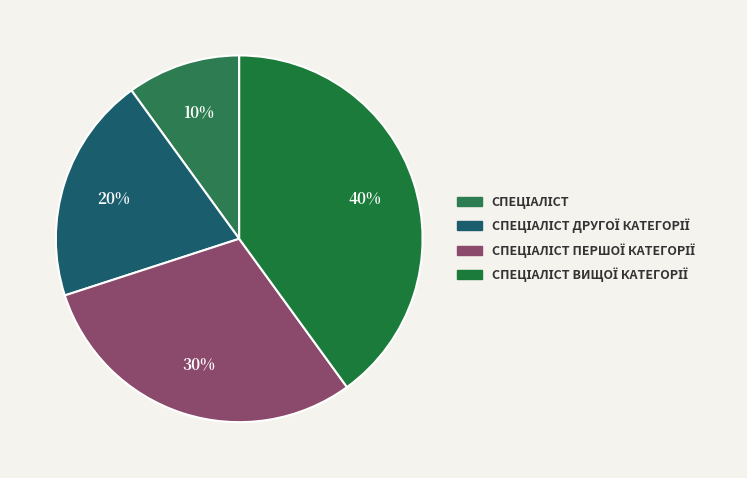

Is there any slice that represents more than half of the pie?

No